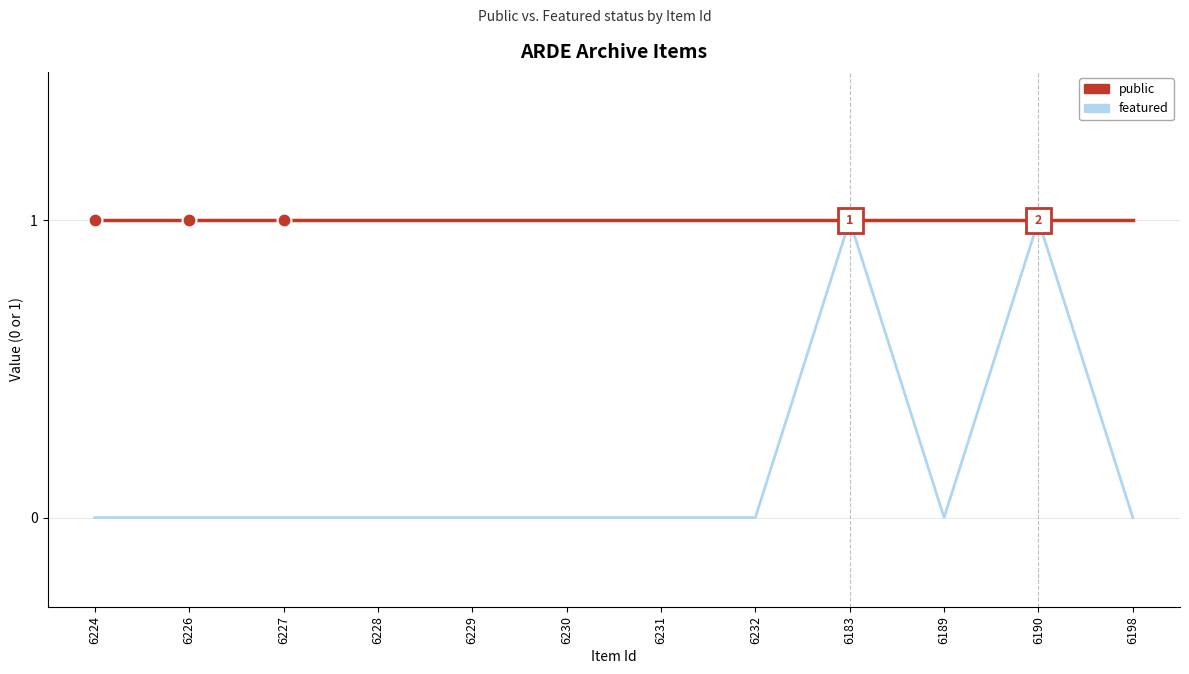

True or false: public has a value of 2 at 6231.

False